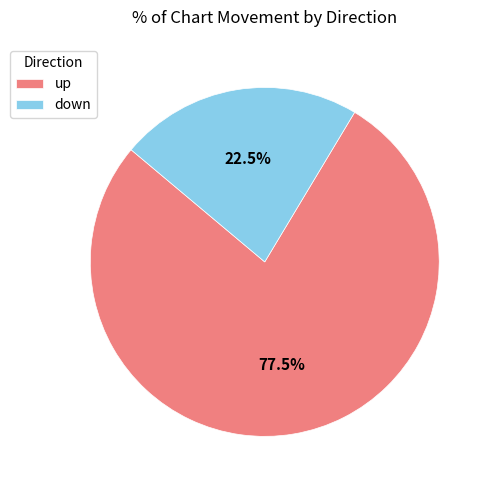

To the nearest percent, what is the combined percentage of up and down?

100%